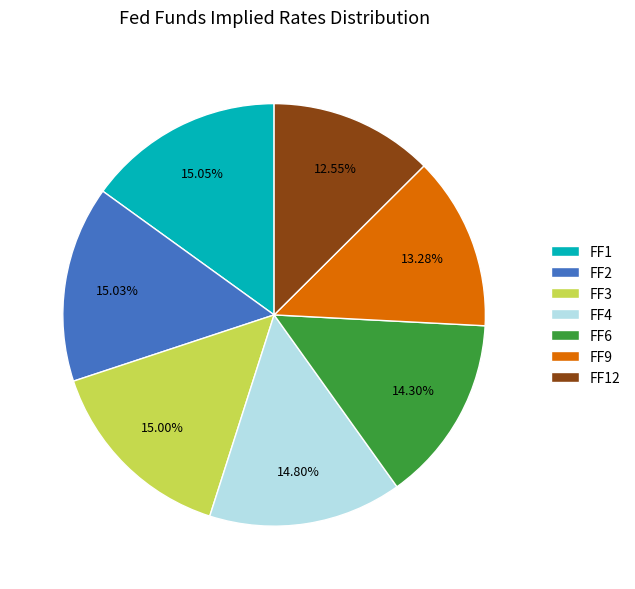

How much of the chart is everything except FF4?

85.2%